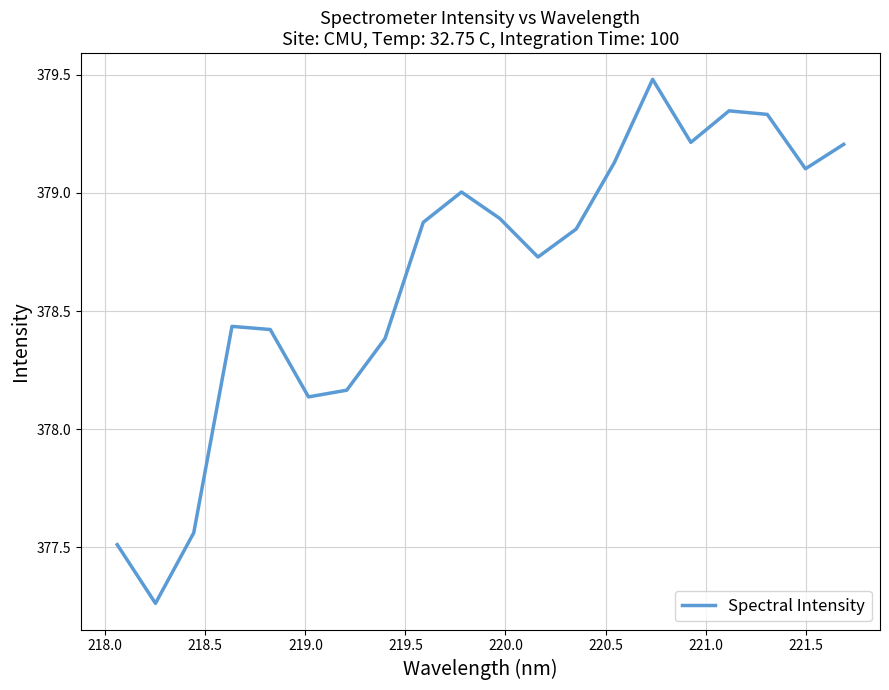

What is the maximum value shown in the chart?

379.5